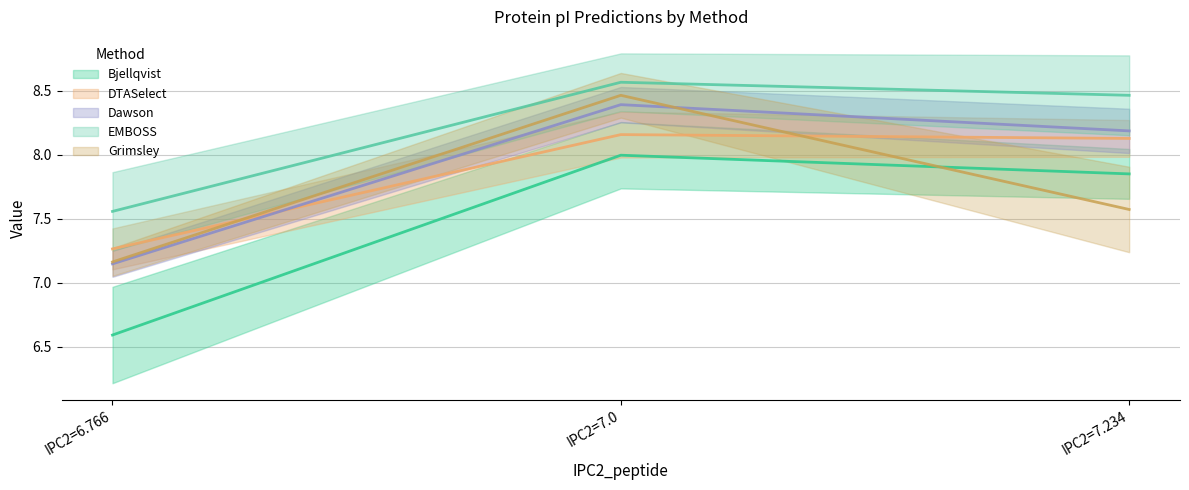

What is the highest value of the EMBOSS series?

8.6